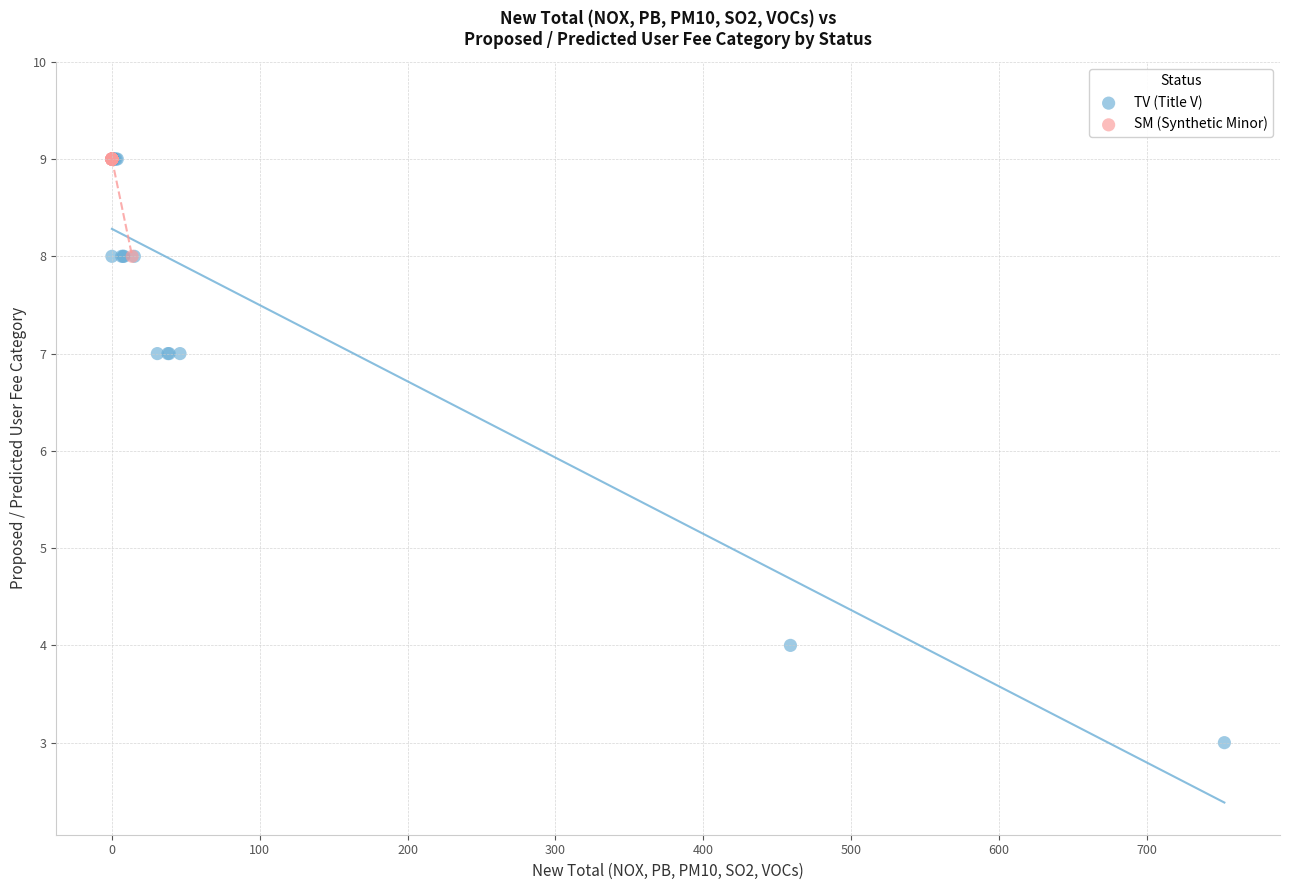

Which series contains the lowest Y value?

TV (Title V)